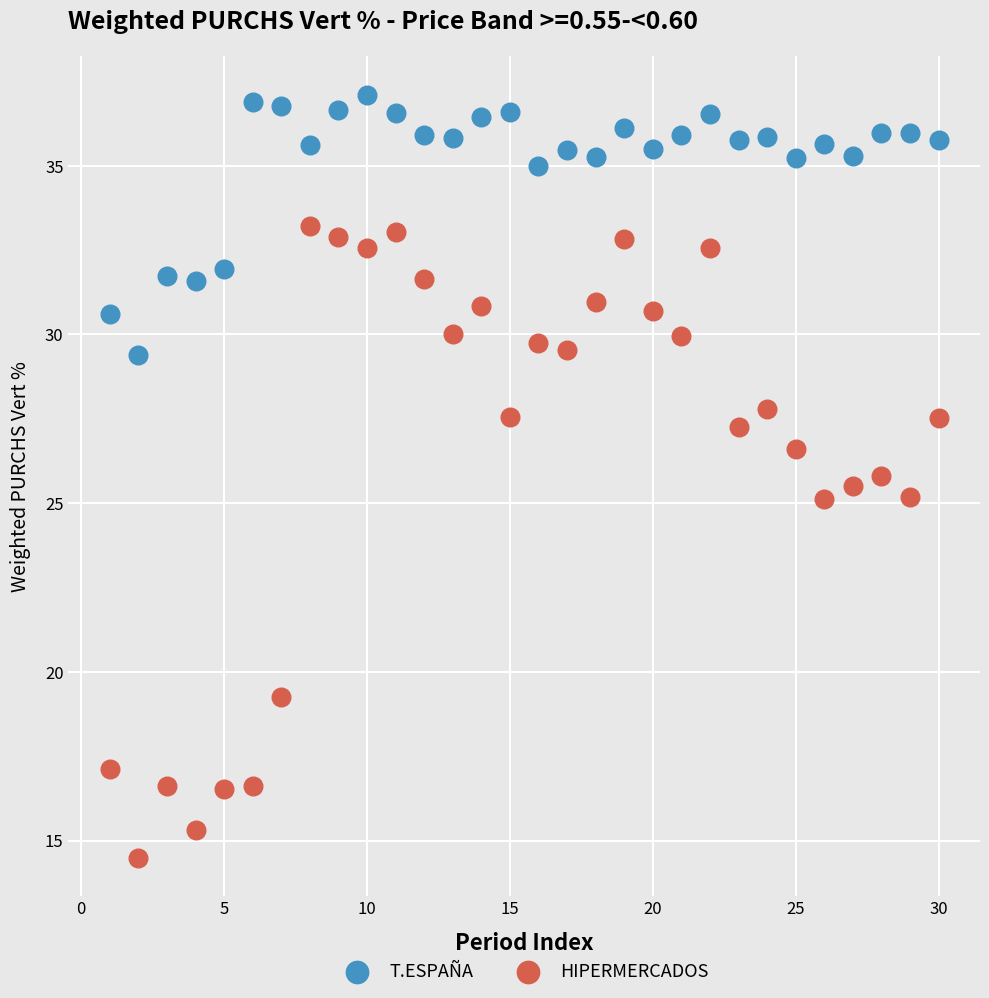

Which series has the largest Y range (max minus min)?

HIPERMERCADOS